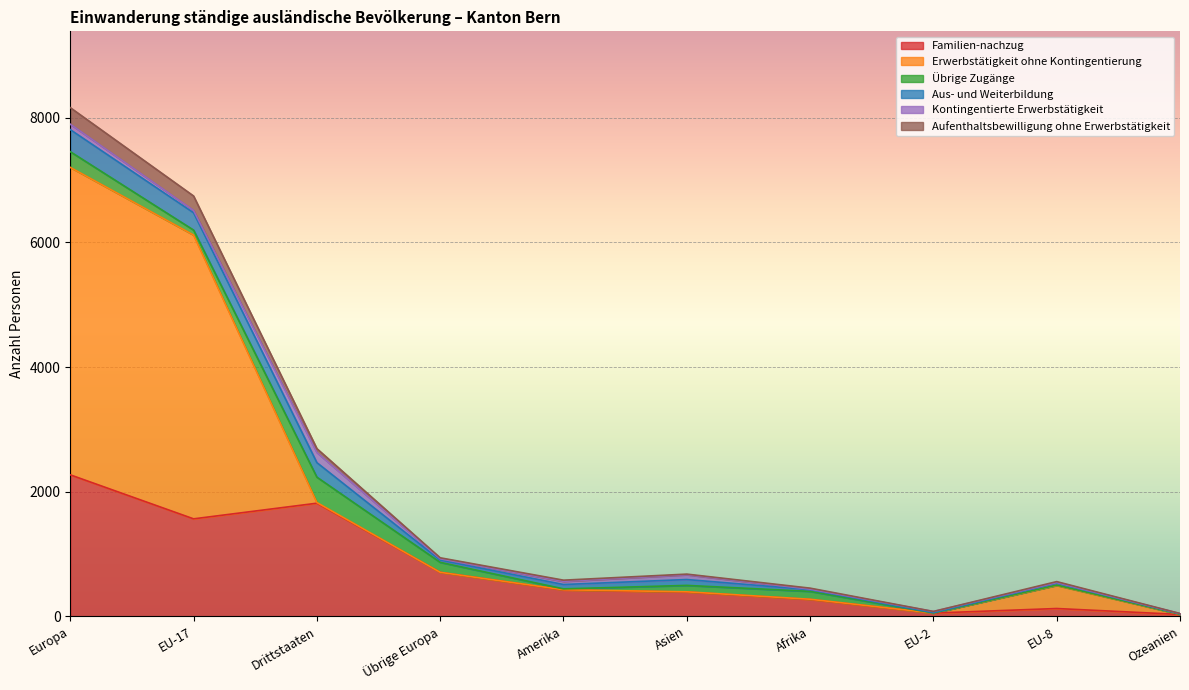

How many lines are shown in the chart?

6